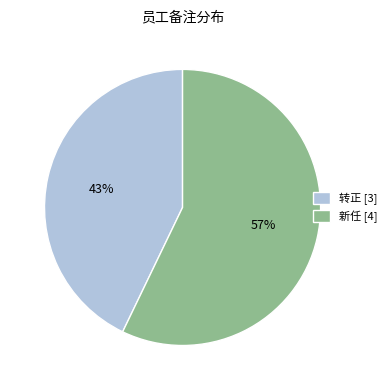

How many segments does this pie chart have?

2